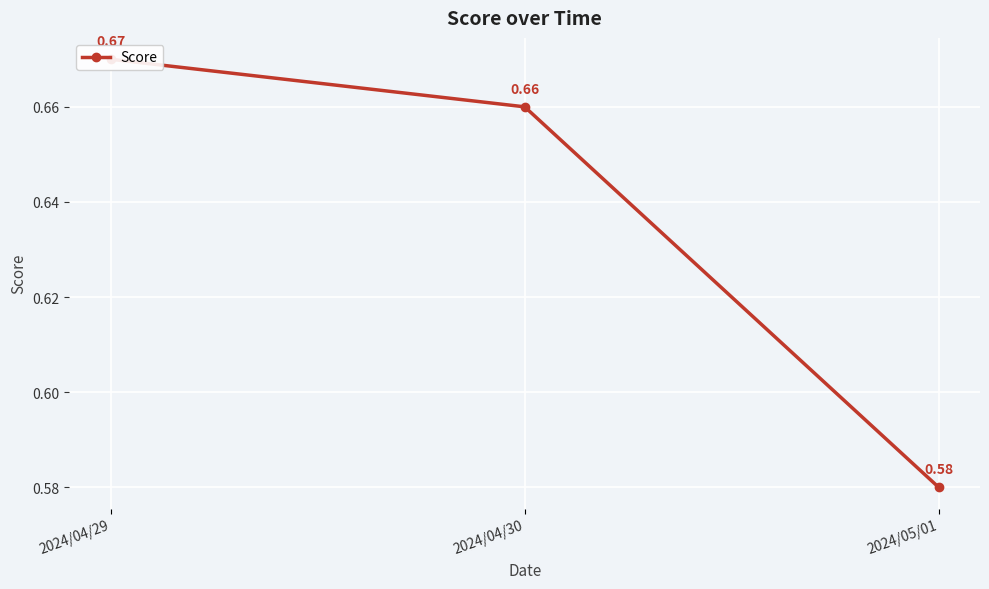

List the labels in order of value, largest first.

2024/04/29, 2024/04/30, 2024/05/01